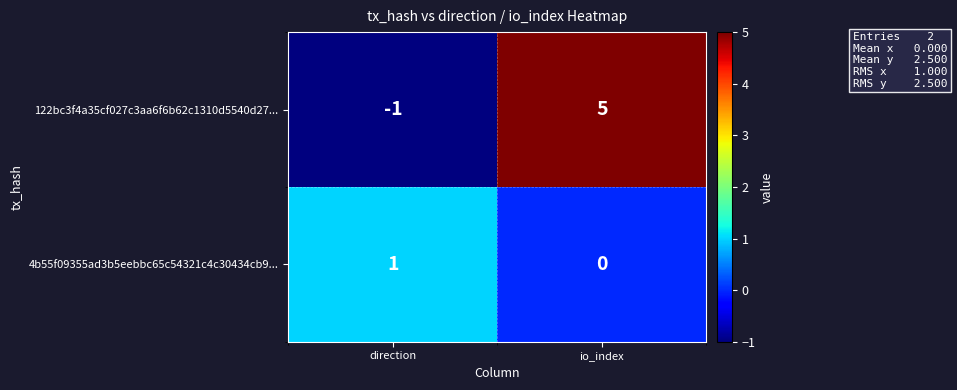

Which series has the largest range (max minus min)?

122bc3f4a35cf027c3aa6f6b62c1310d5540d27...